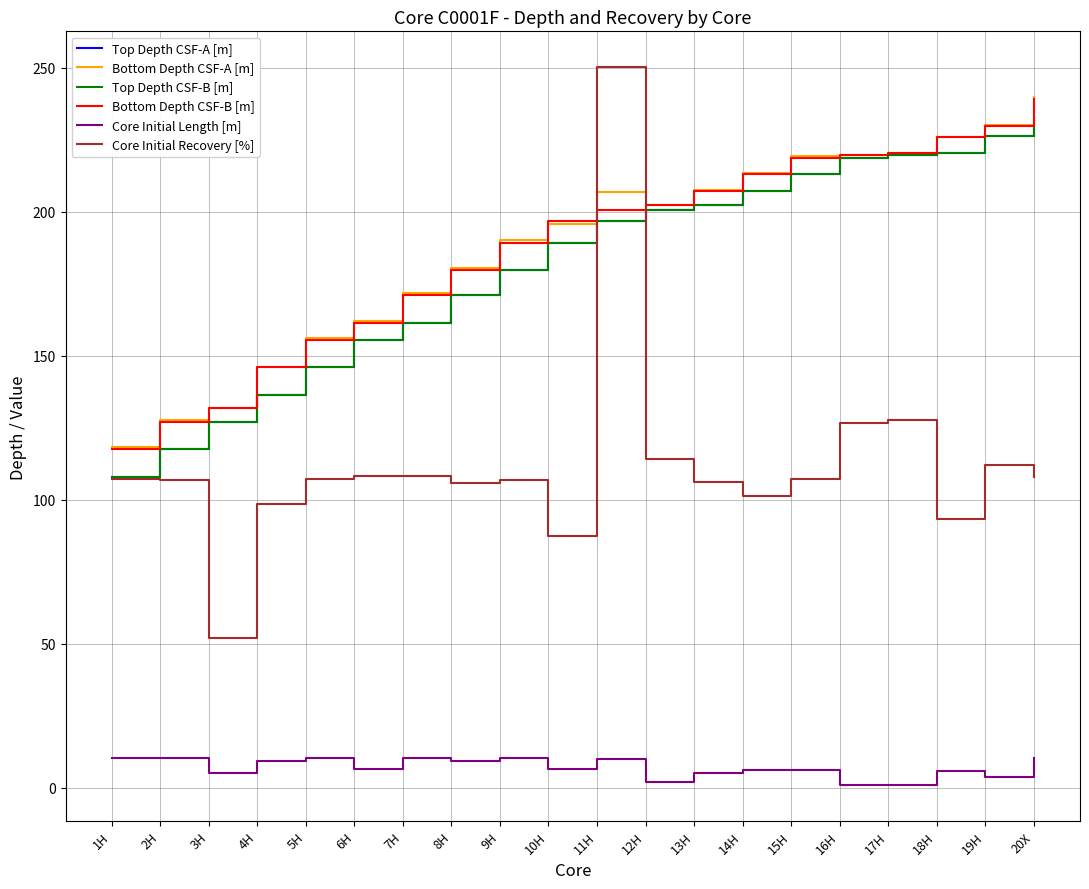

What is the approximate value of Top Depth CSF-B [m] at 4H?

136.5